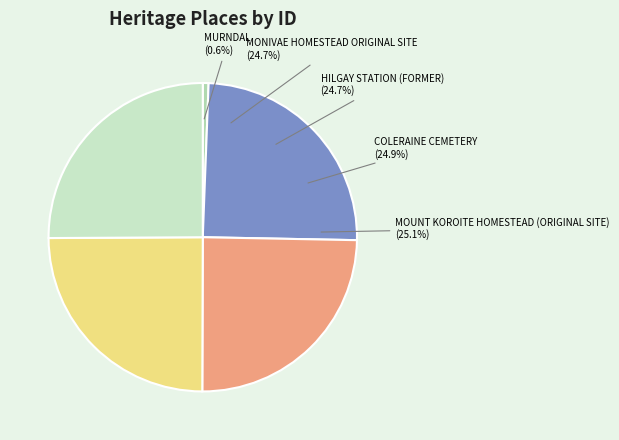

What is the change in value from HILGAY STATION (FORMER) to MOUNT KOROITE HOMESTEAD (ORIGINAL SITE)?

+318